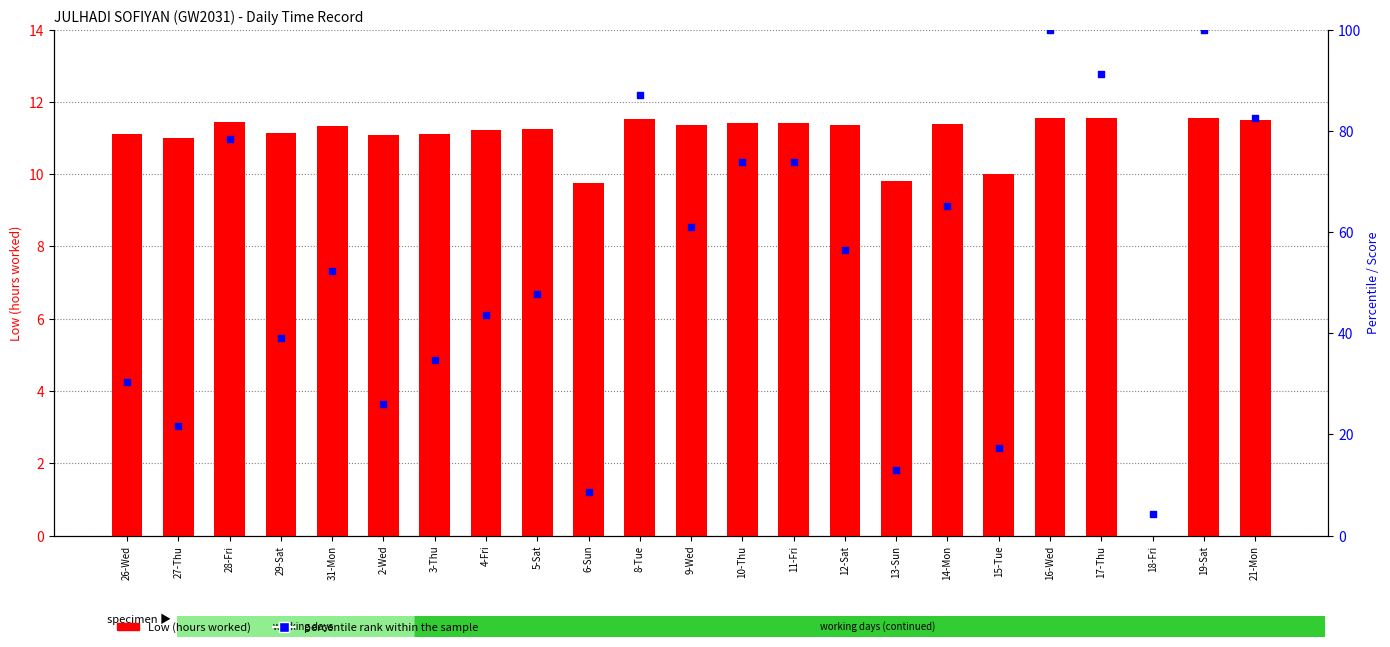

At which category is the sum across all series the highest?

16-Wed